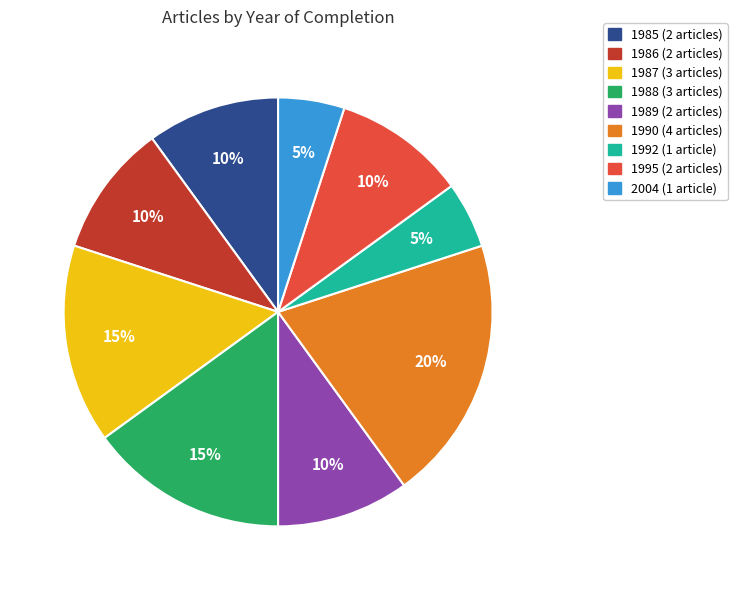

Count the number of slices in the pie.

9